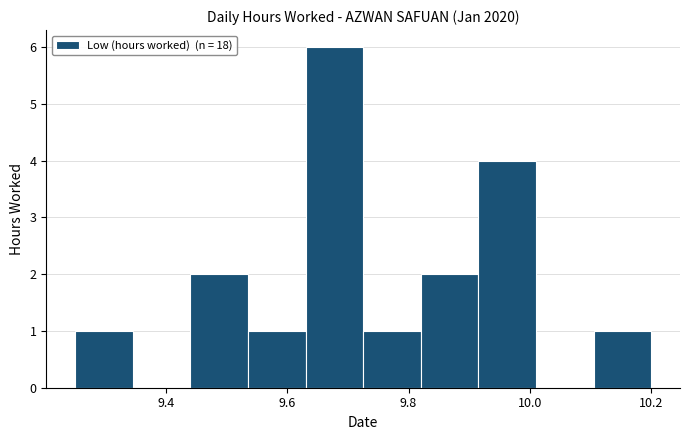

Reading left to right, transcribe this chart: for each bar, give the range it covers on the x-axis and its height. Neither the bar edges nor the heights are printed on the chart, so give them approximately, as read against the axes.

9.250 to 9.345: 1
9.345 to 9.440: 0
9.440 to 9.535: 2
9.535 to 9.630: 1
9.630 to 9.725: 6
9.725 to 9.820: 1
9.820 to 9.915: 2
9.915 to 10.010: 4
10.010 to 10.105: 0
10.105 to 10.200: 1